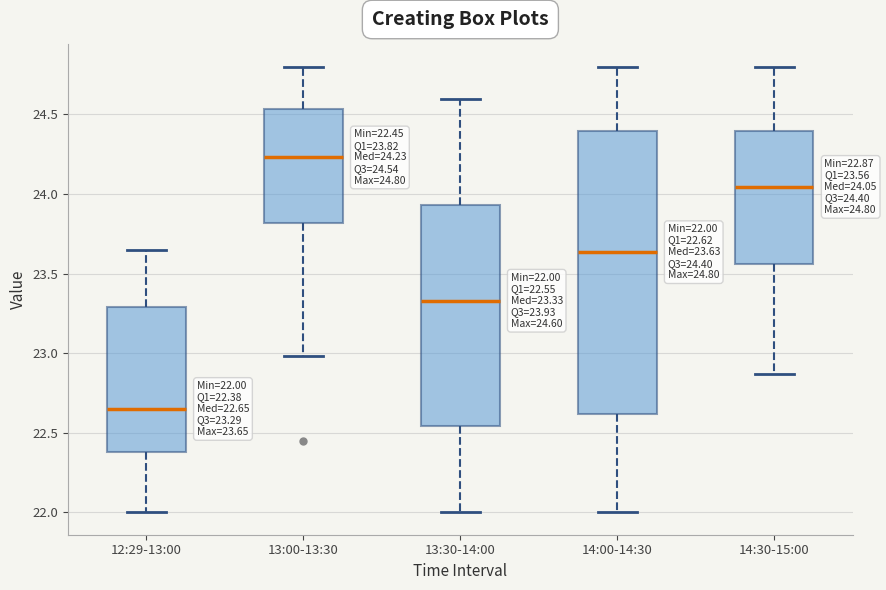

Which box's median line is the highest?

13:00-13:30